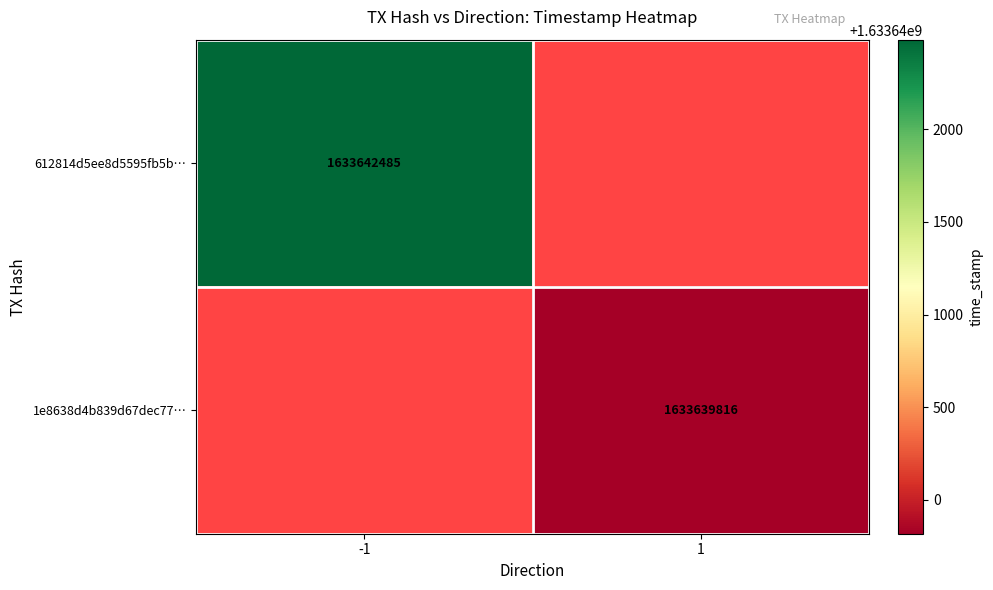

True or false: 1e8638d4b839d67dec77… has a value of 1633639816 at 1.

True